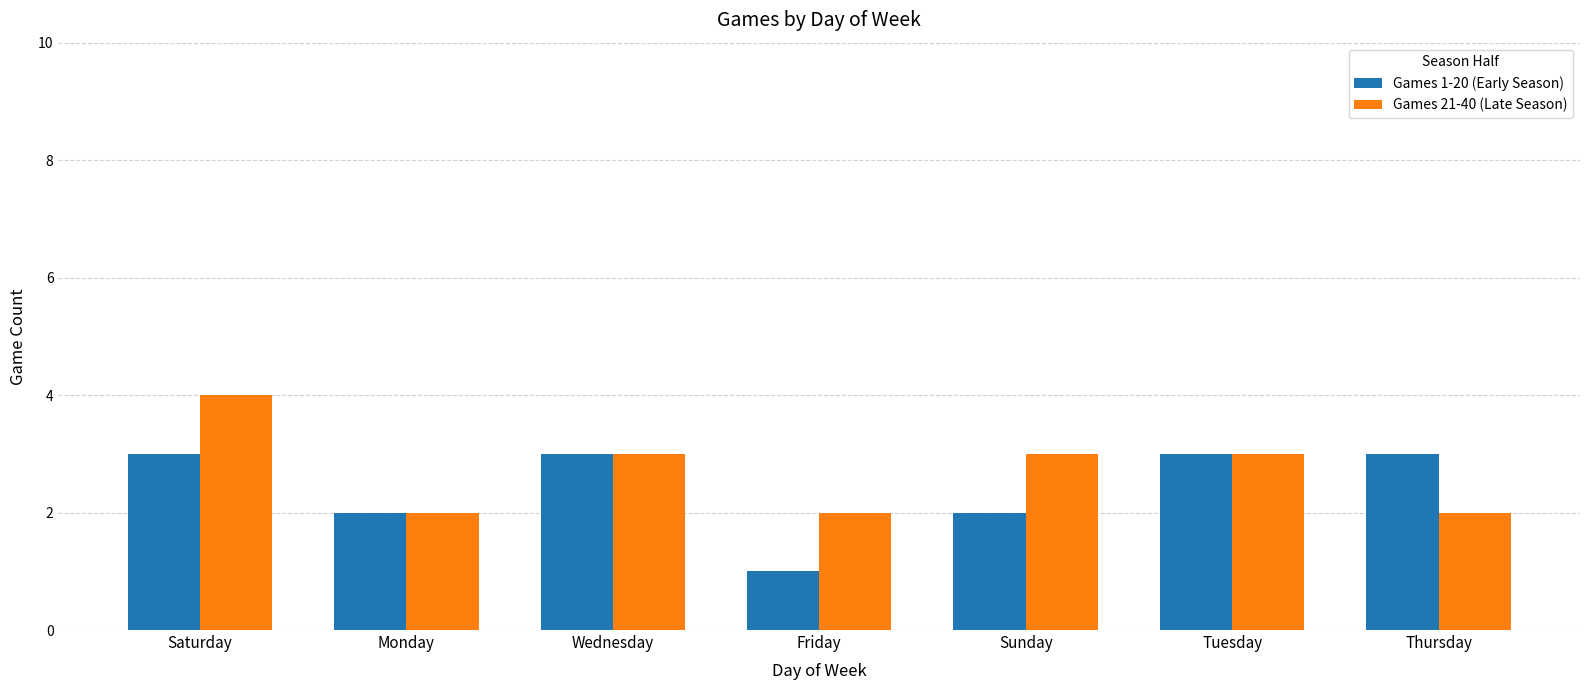

Reading left to right, extract all data points from this chart.

Games 1-20 (Early Season): 3	2	3	1	2	3	3
Games 21-40 (Late Season): 4	2	3	2	3	3	2